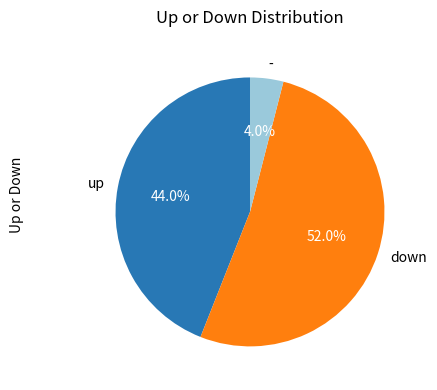

What is the smallest slice in the pie chart?

-